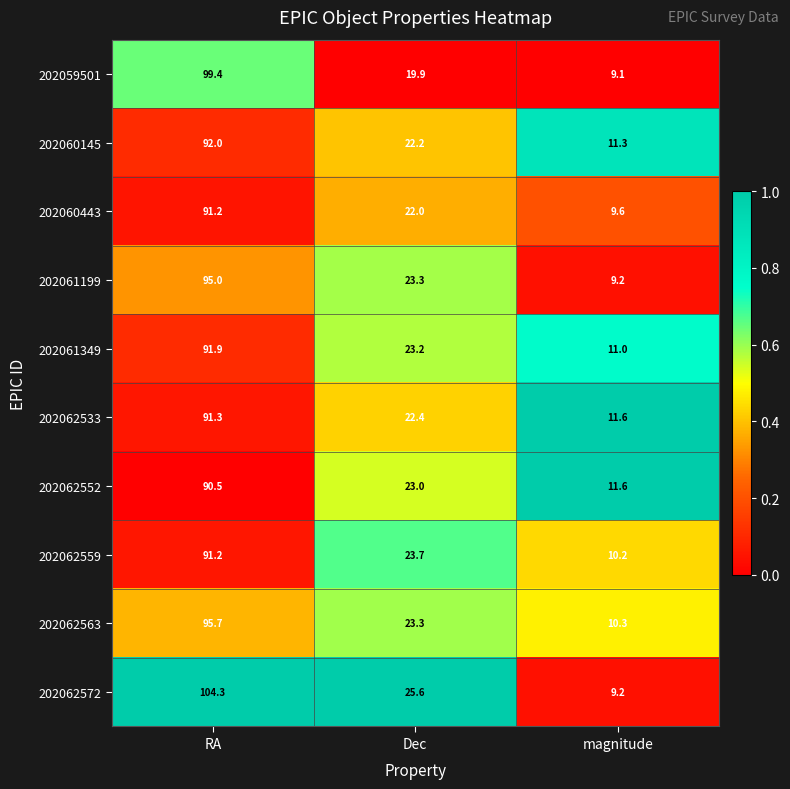

What is the spread (max minus min) of values at RA?

13.8